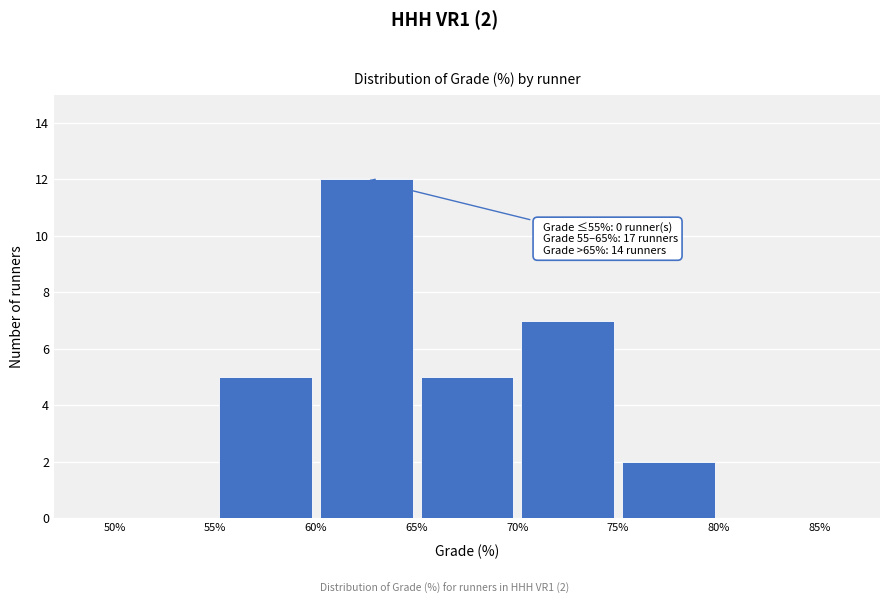

Over which range of the x-axis is the bar tallest?

60% to 65%